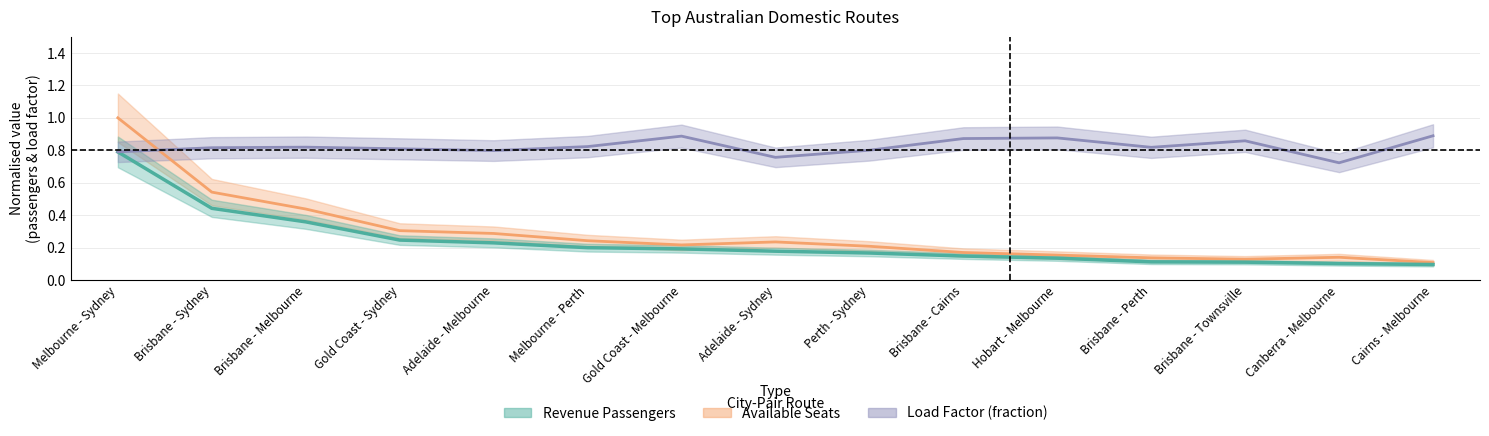

At which category is the sum across all series the highest?

Melbourne - Sydney